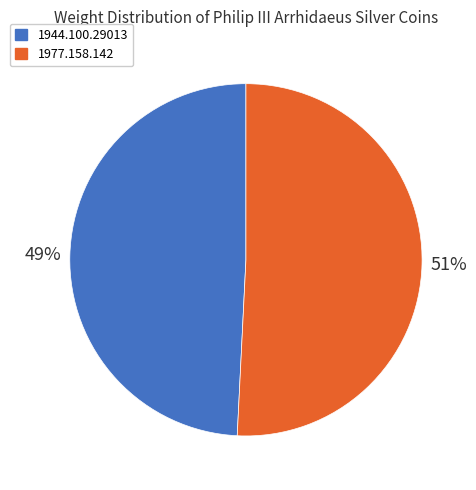

Count the number of slices in the pie.

2